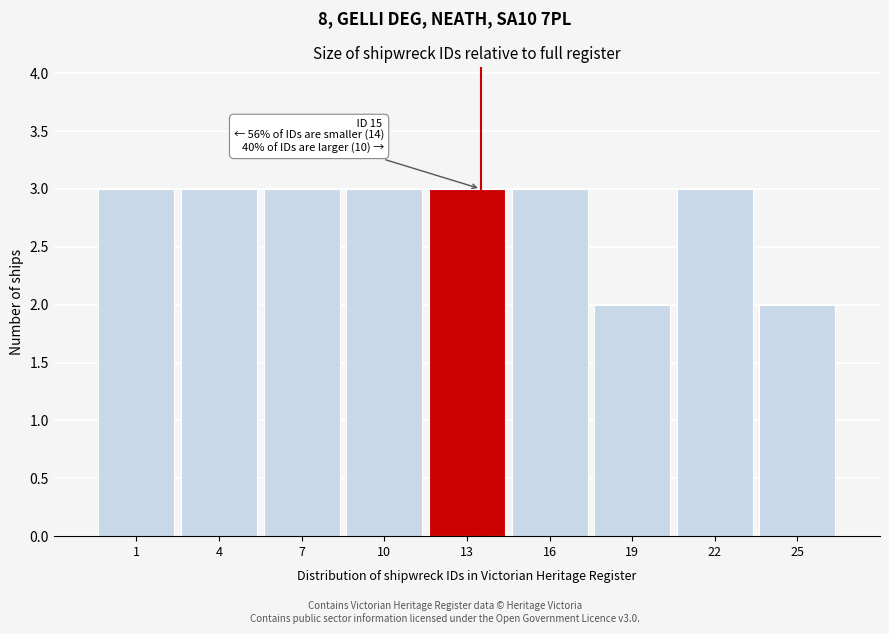

Reading left to right, extract all data points from this chart.

3	3	3	3	3	3	2	3	2